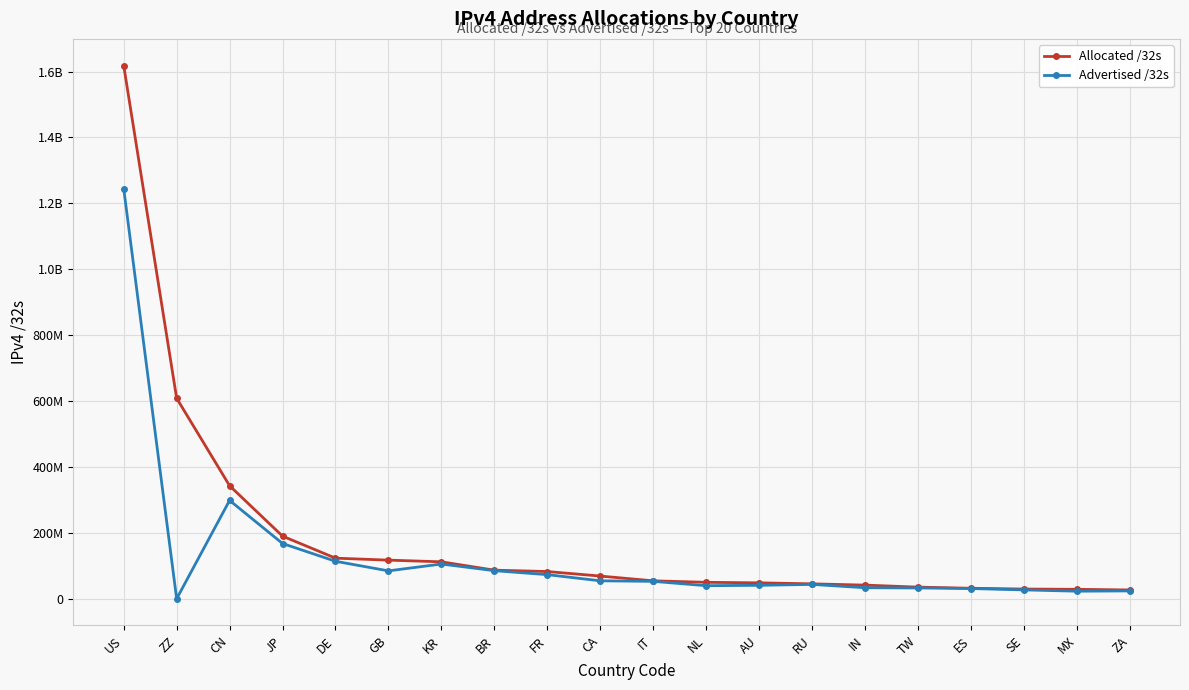

At which category is the sum across all series the highest?

US